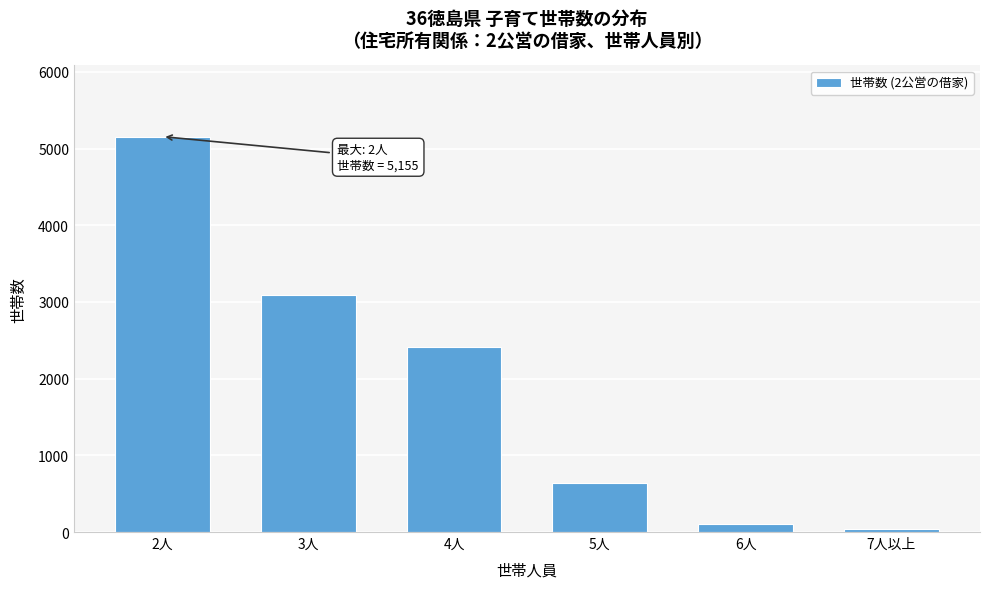

Reading left to right, what are all the values shown in this chart?

2人=5155	3人=3094	4人=2414	5人=636	6人=107	7人以上=36